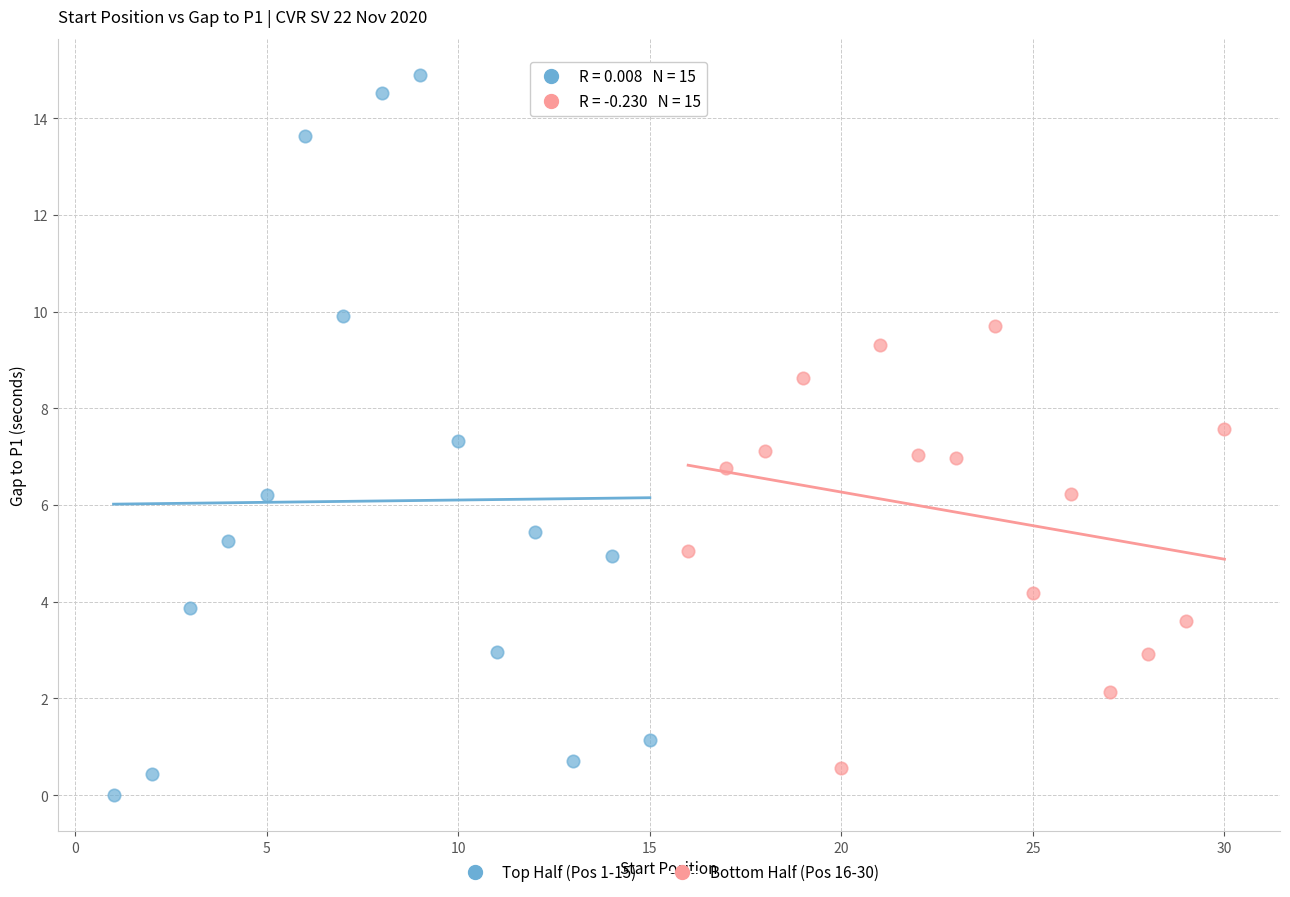

Which series reaches the maximum Y coordinate?

Top Half (Pos 1-15)